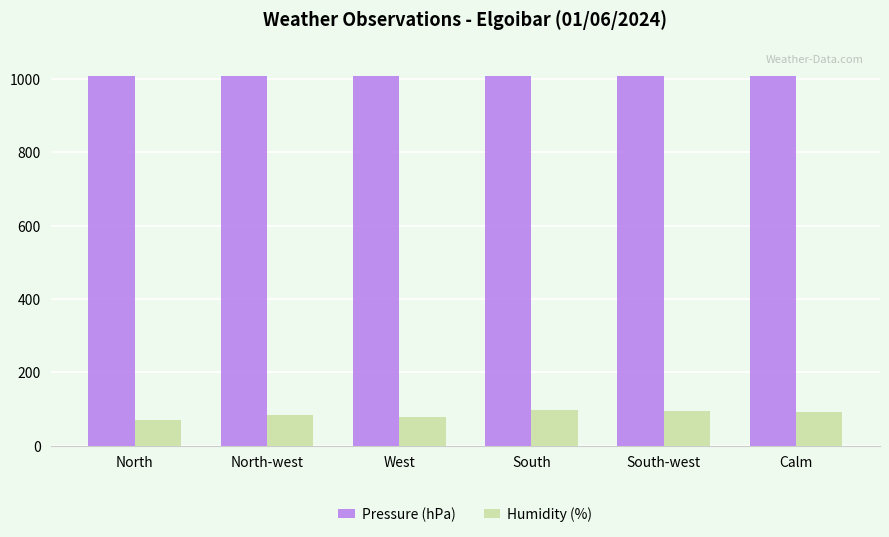

At how many categories does at least one series exceed 367?

6